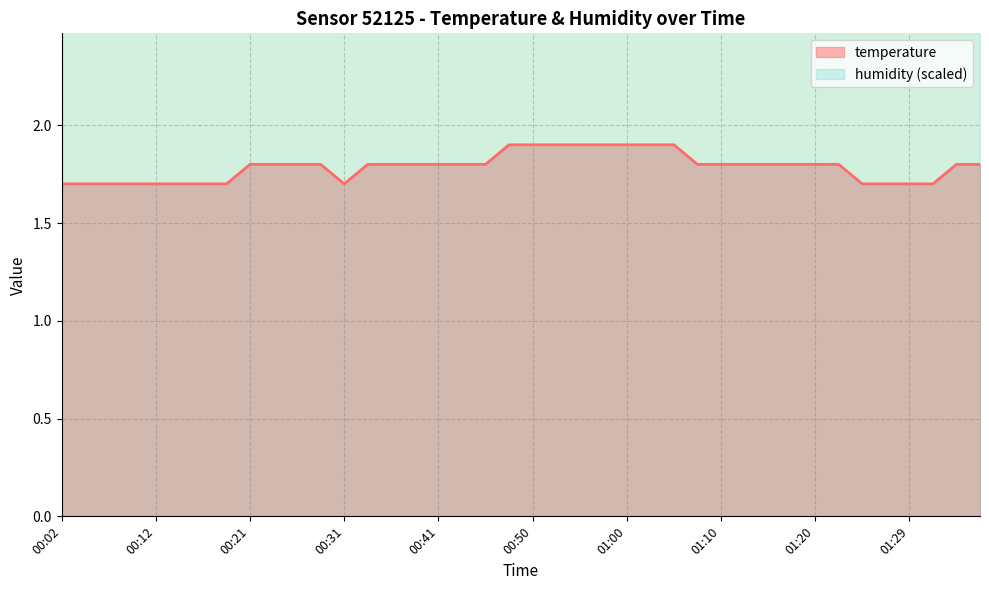

Which category has the highest value across all series?

00:48